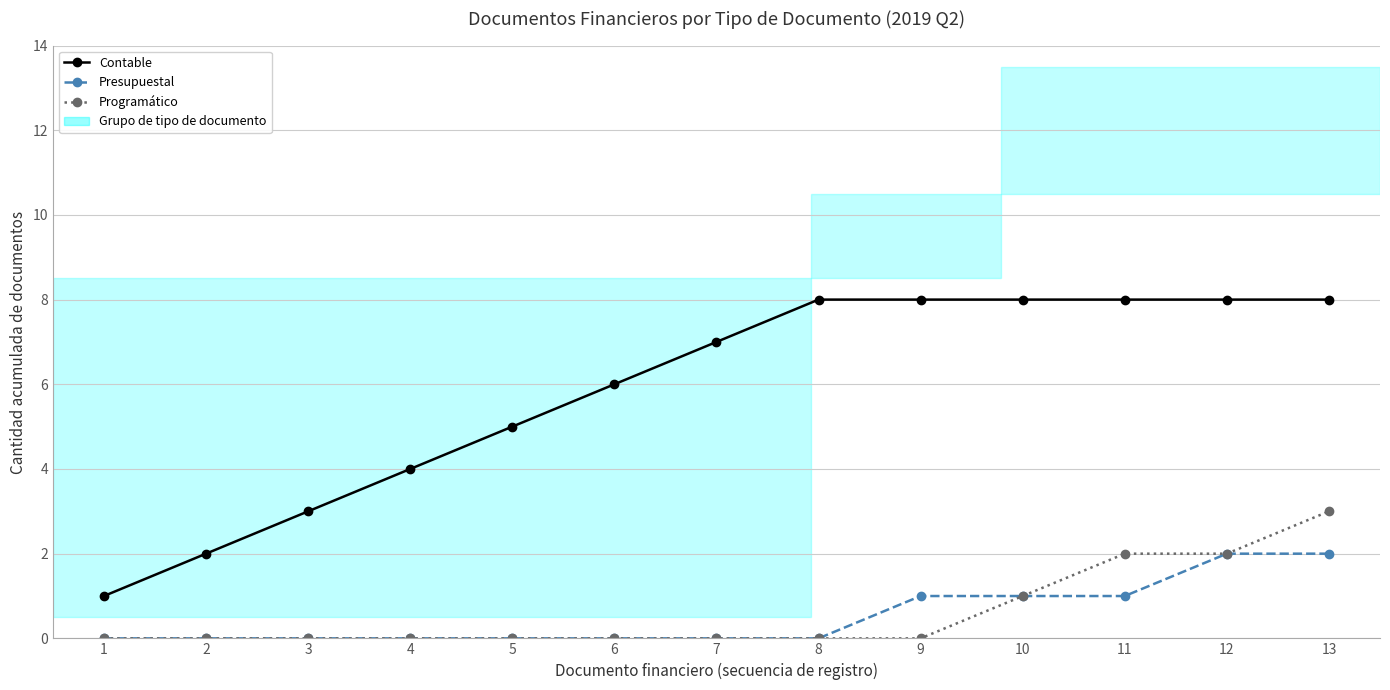

Is the value of Contable at 6 greater than the value of Presupuestal at 1?

Yes